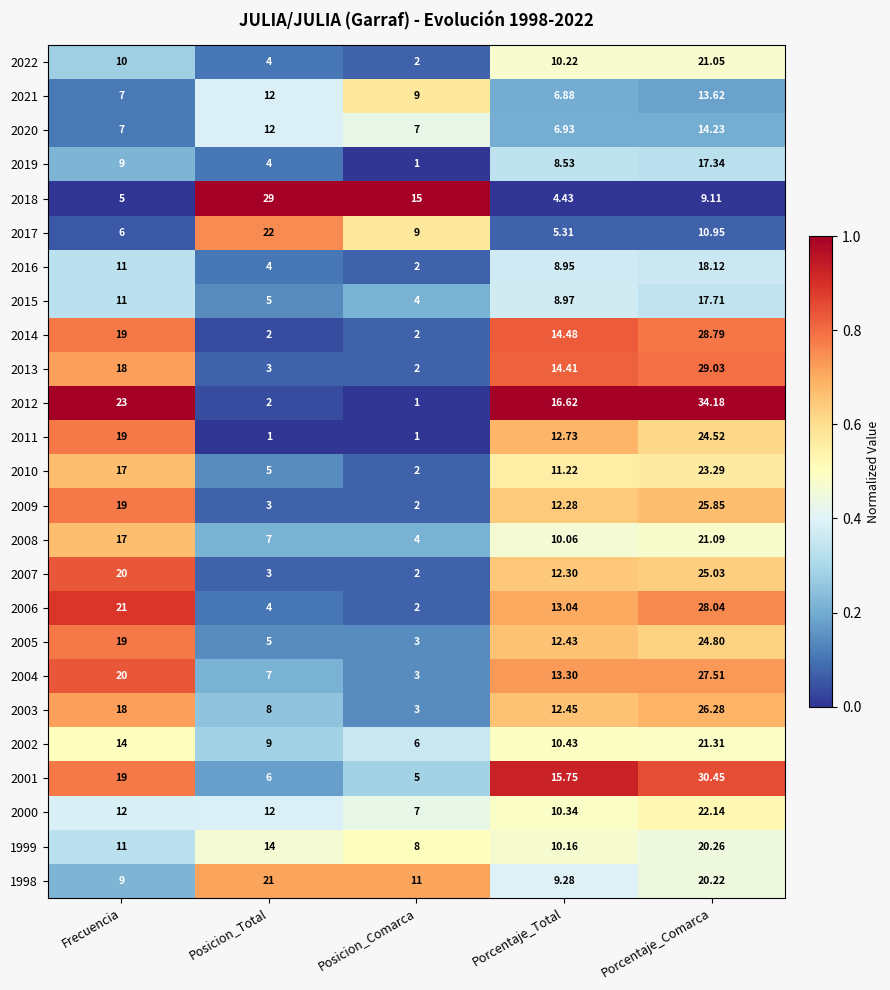

Count the number of categories in the chart.

5